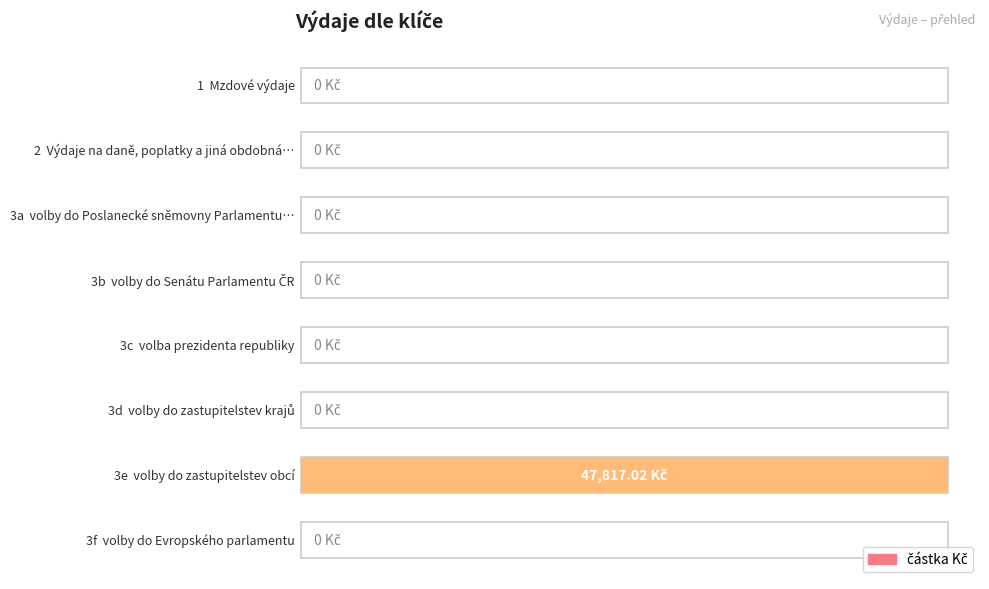

What is the label of the 4th bar from the left?

3b